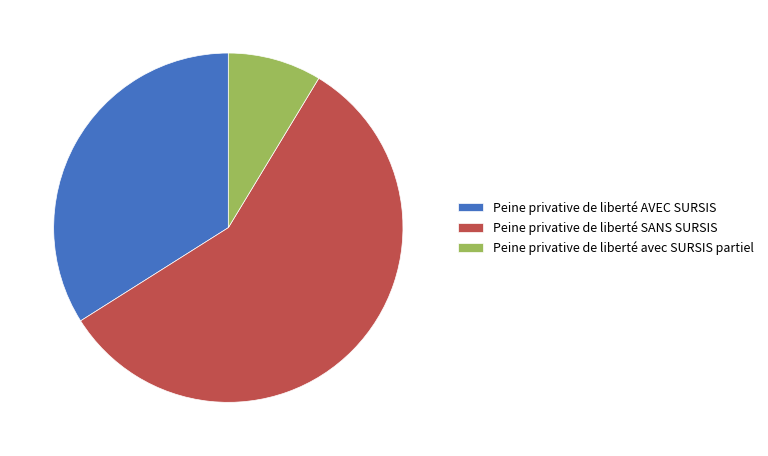

Do Peine privative de liberté avec SURSIS partiel and Peine privative de liberté SANS SURSIS together represent more than half of the pie?

Yes